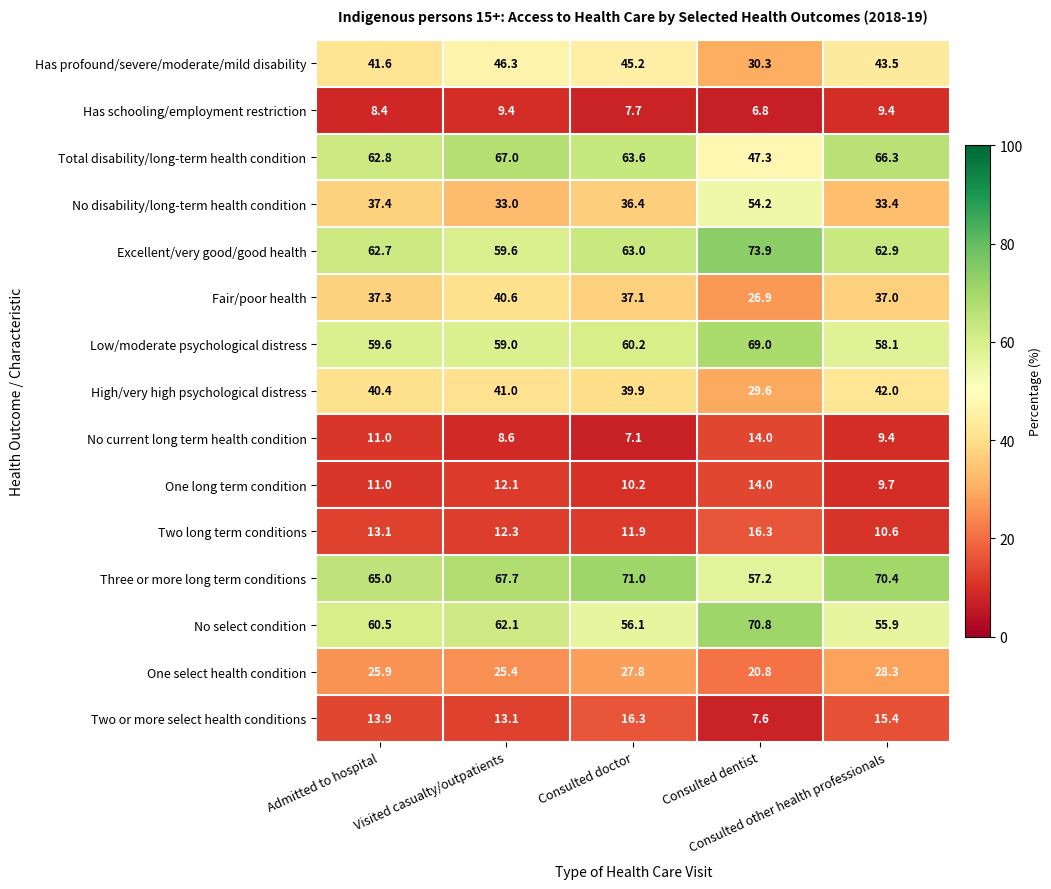

What is the average value of the Has schooling/employment restriction series?

8.3